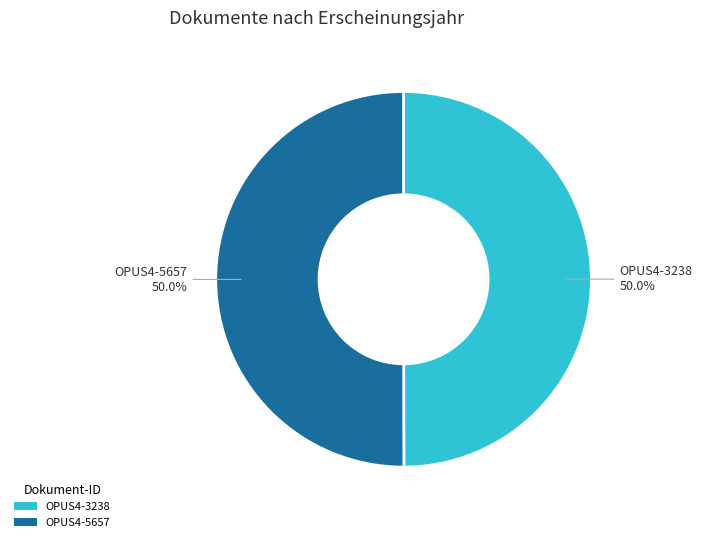

Combined, do OPUS4-5657 and OPUS4-3238 account for over 50%?

Yes